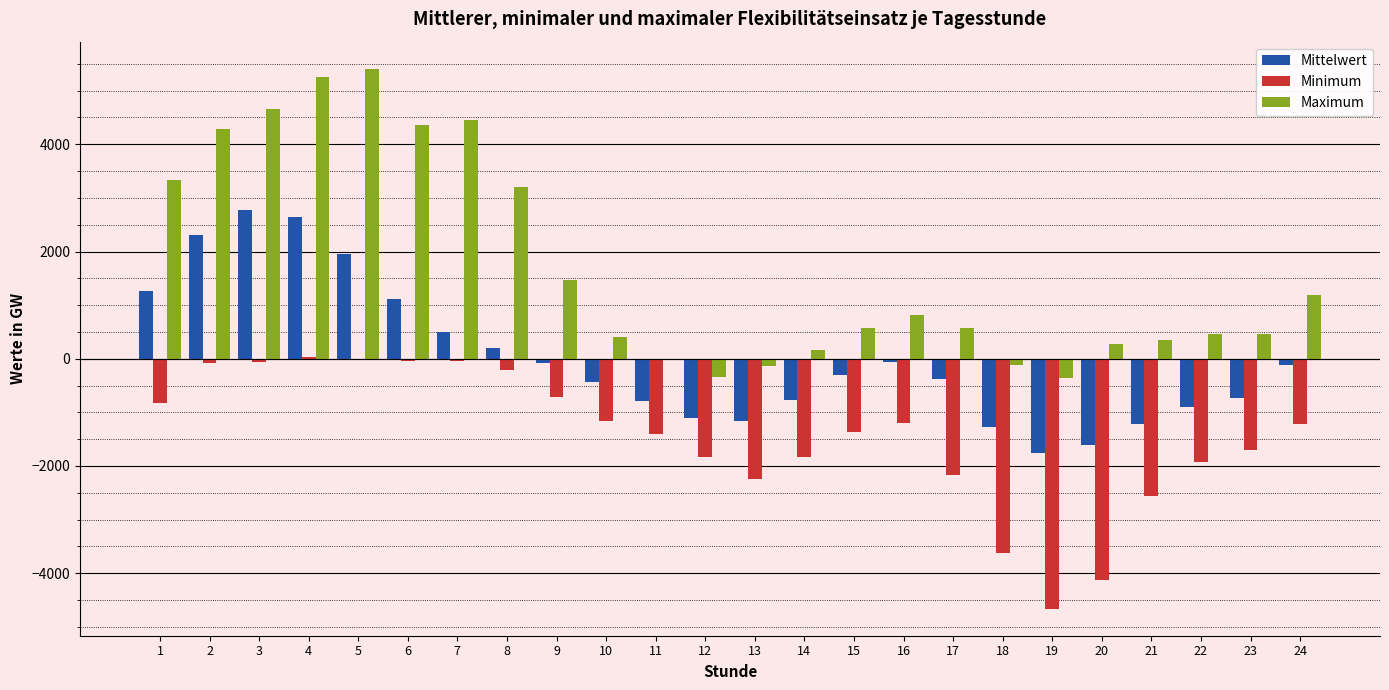

What is the spread (max minus min) of values at 6?

4403.0